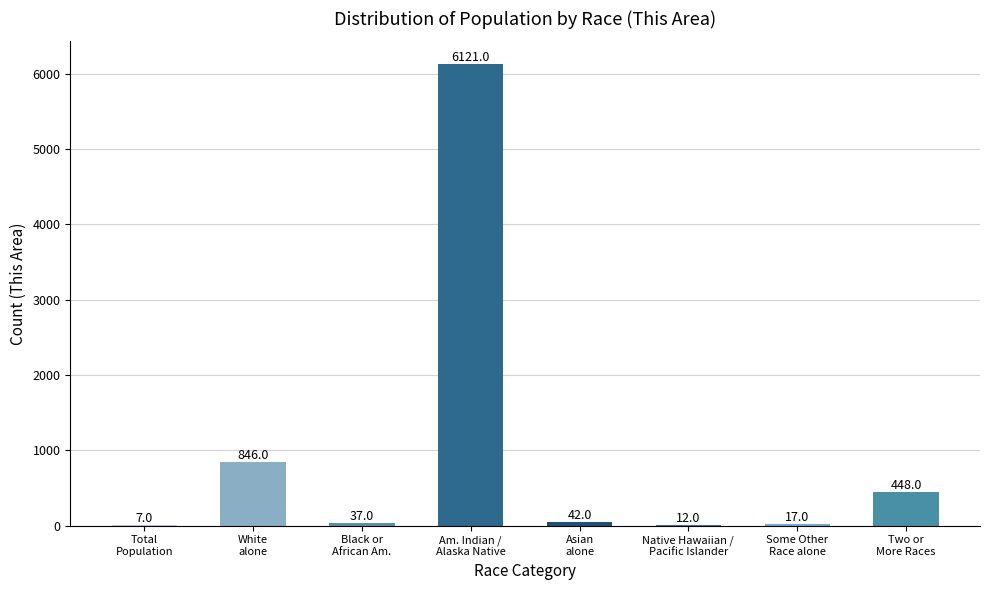

What is the greatest value displayed?

6121